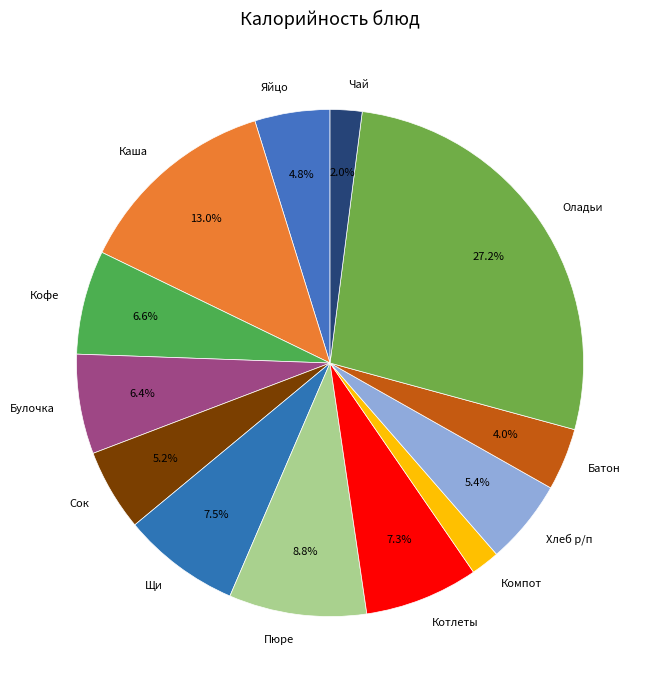

Which category has the biggest portion of the pie?

Оладьи